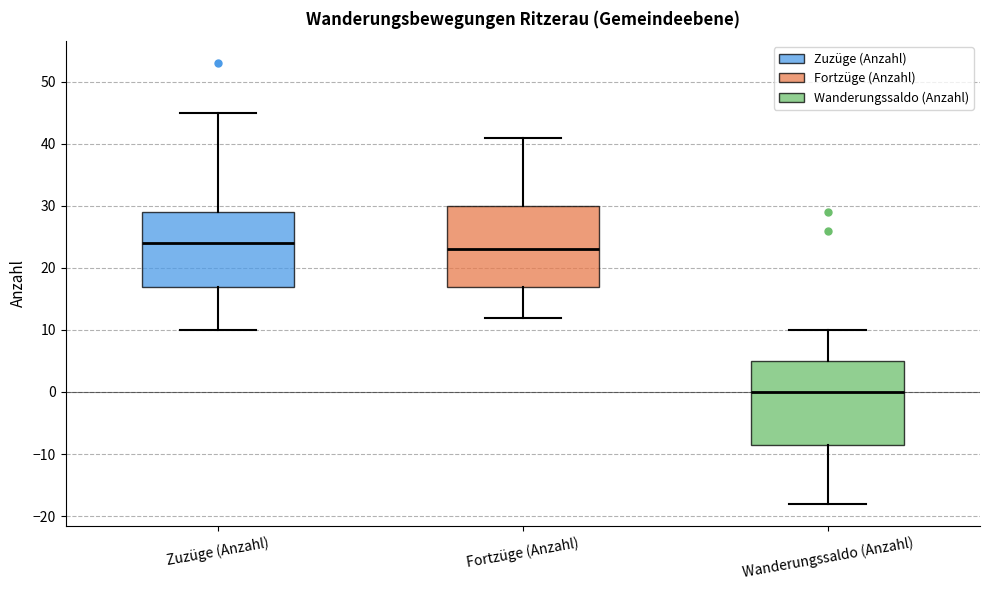

Which box has the highest median line?

Zuzüge (Anzahl)